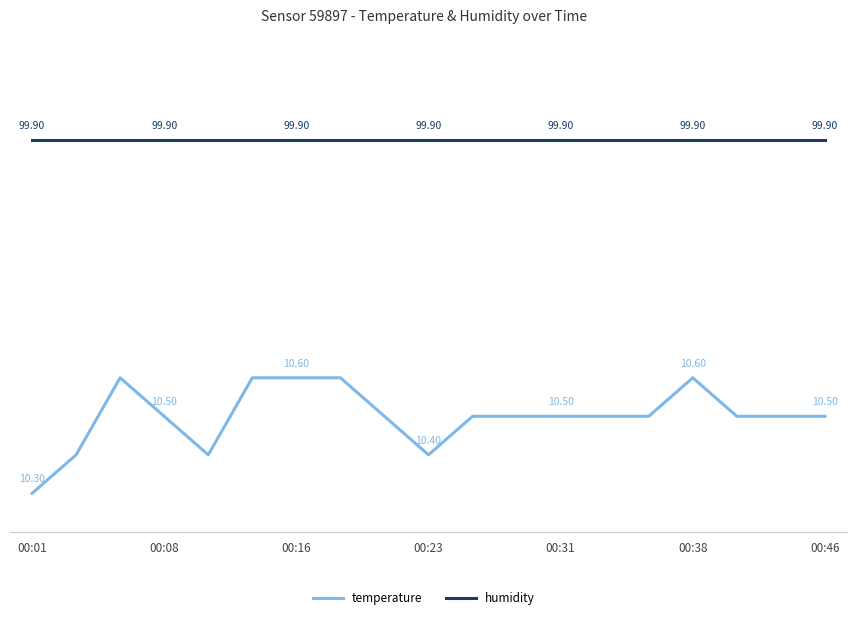

What position from the right is 00:08?

18